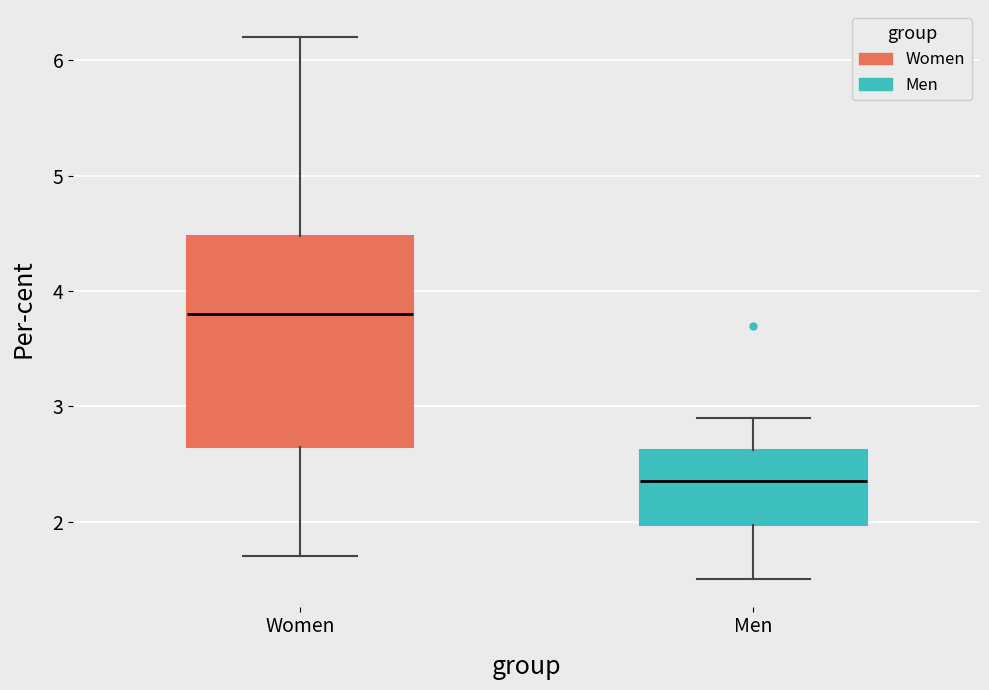

Which box's median line is the lowest?

Men